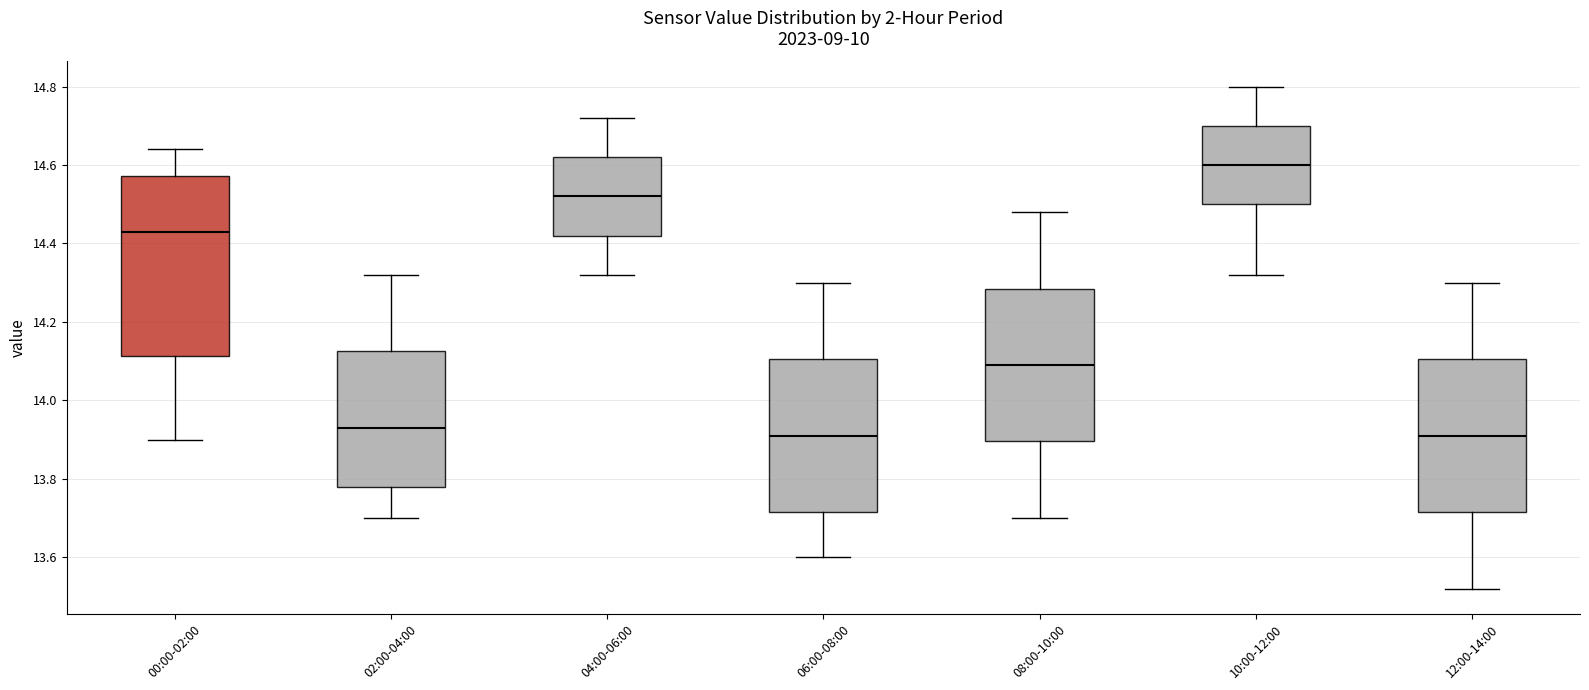

Reading left to right, read every box against the y-axis: the position of its median line, the range the box covers, and the ends of its whiskers. The values are not printed on the chart, so give them approximately, as read against the axis.

00:00-02:00: median 14.44, box 14.12 to 14.58, whiskers 13.90 to 14.64
02:00-04:00: median 13.94, box 13.78 to 14.12, whiskers 13.70 to 14.32
04:00-06:00: median 14.52, box 14.42 to 14.62, whiskers 14.32 to 14.72
06:00-08:00: median 13.92, box 13.72 to 14.10, whiskers 13.60 to 14.30
08:00-10:00: median 14.10, box 13.90 to 14.28, whiskers 13.70 to 14.48
10:00-12:00: median 14.60, box 14.50 to 14.70, whiskers 14.32 to 14.80
12:00-14:00: median 13.92, box 13.72 to 14.10, whiskers 13.52 to 14.30